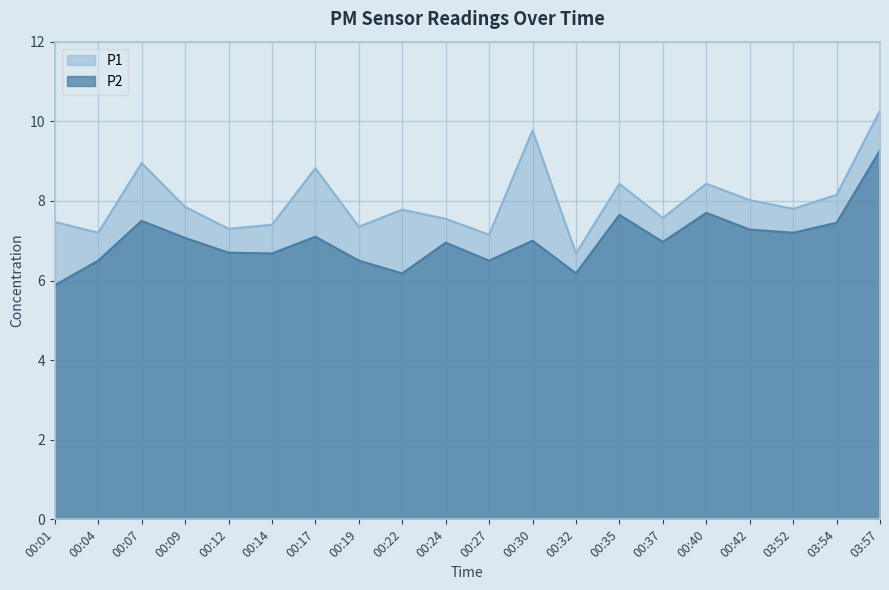

The value of P1 at 00:09 is 5.0. True or false?

False